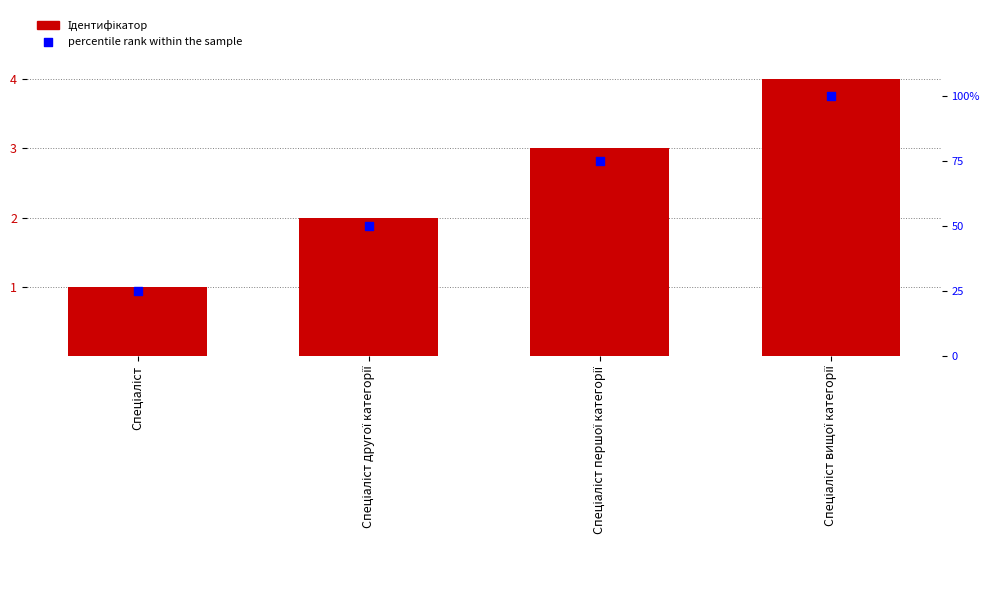

Which series has the largest Y range (max minus min)?

percentile rank within the sample